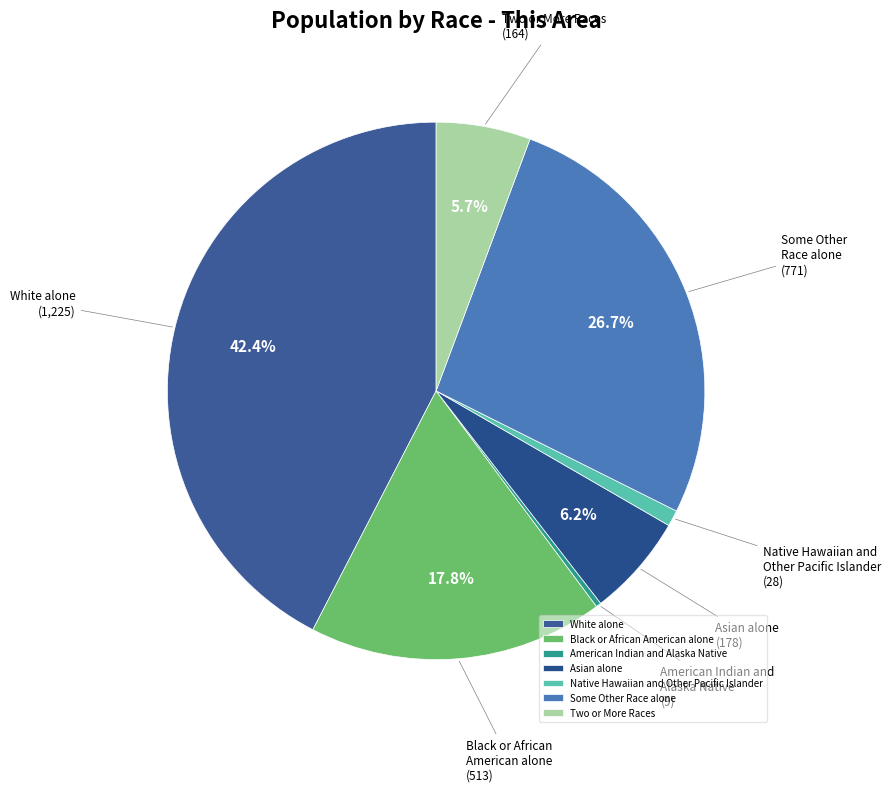

How many segments does this pie chart have?

7